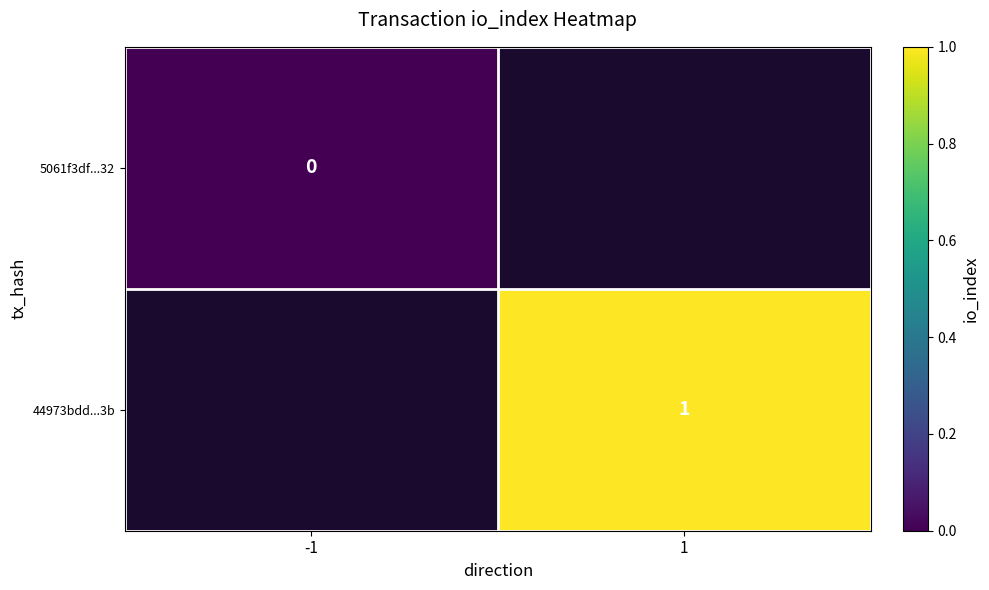

Which label corresponds to the smallest value in the chart?

-1